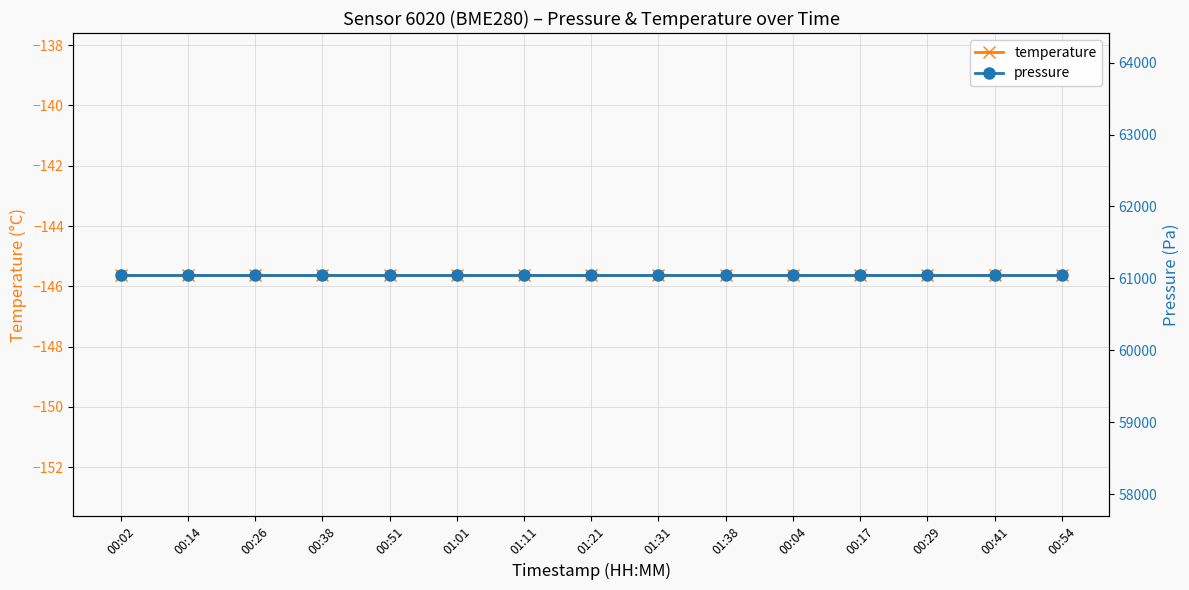

True or false: pressure and temperature intersect in this chart.

False